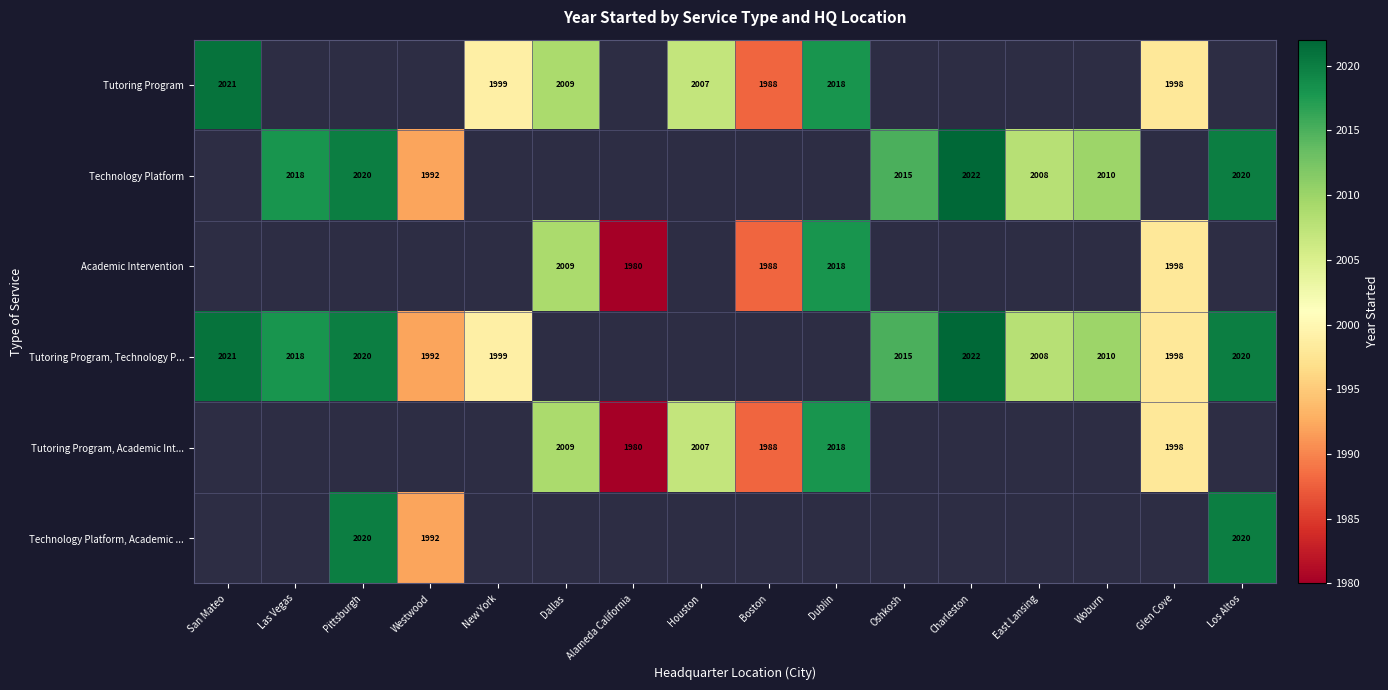

The value of Tutoring Program, Academic Int... at Dublin is 3324. True or false?

False